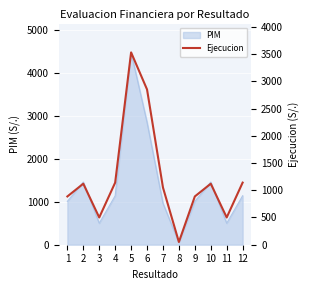

The value of PIM at 10 is 920. True or false?

False